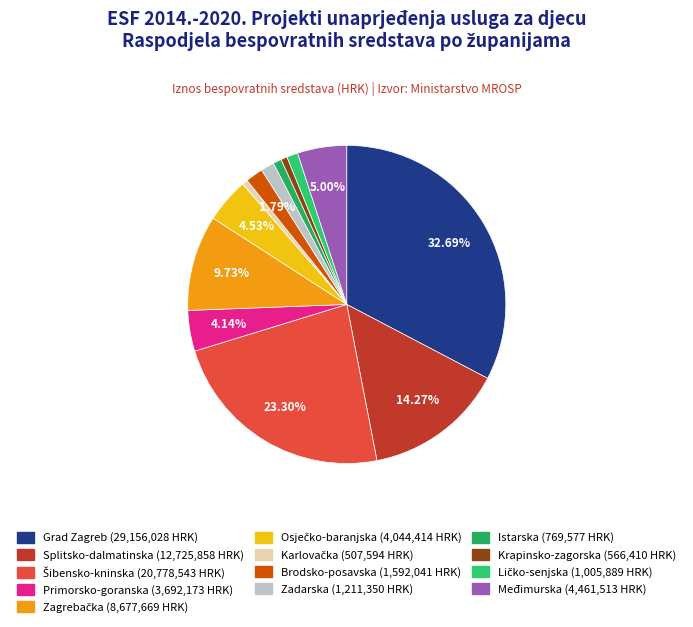

To the nearest percent, what portion does Međimurska represent?

5%